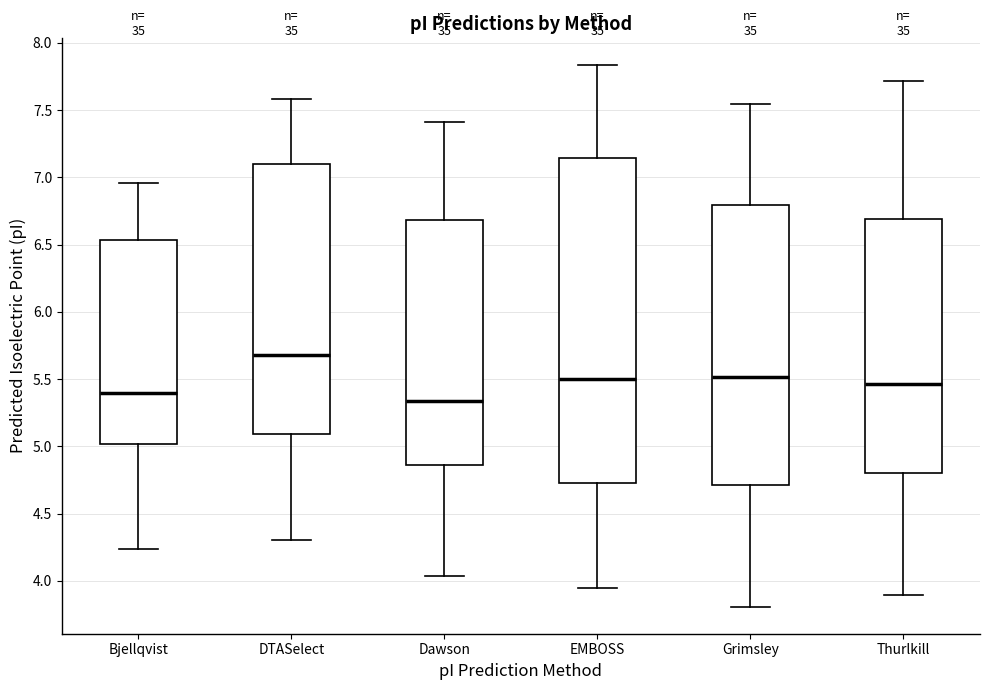

Which box's median line is the lowest?

Dawson